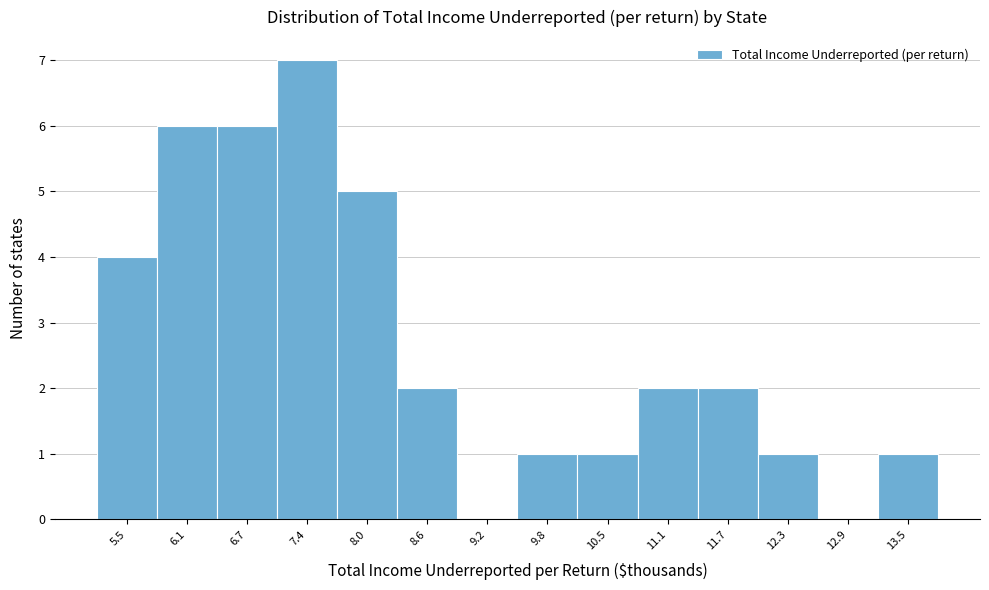

Reading right to left, transcribe all the data shown in this chart.

13.5=1	12.9=0	12.3=1	11.7=2	11.1=2	10.5=1	9.8=1	9.2=0	8.6=2	8.0=5	7.4=7	6.7=6	6.1=6	5.5=4